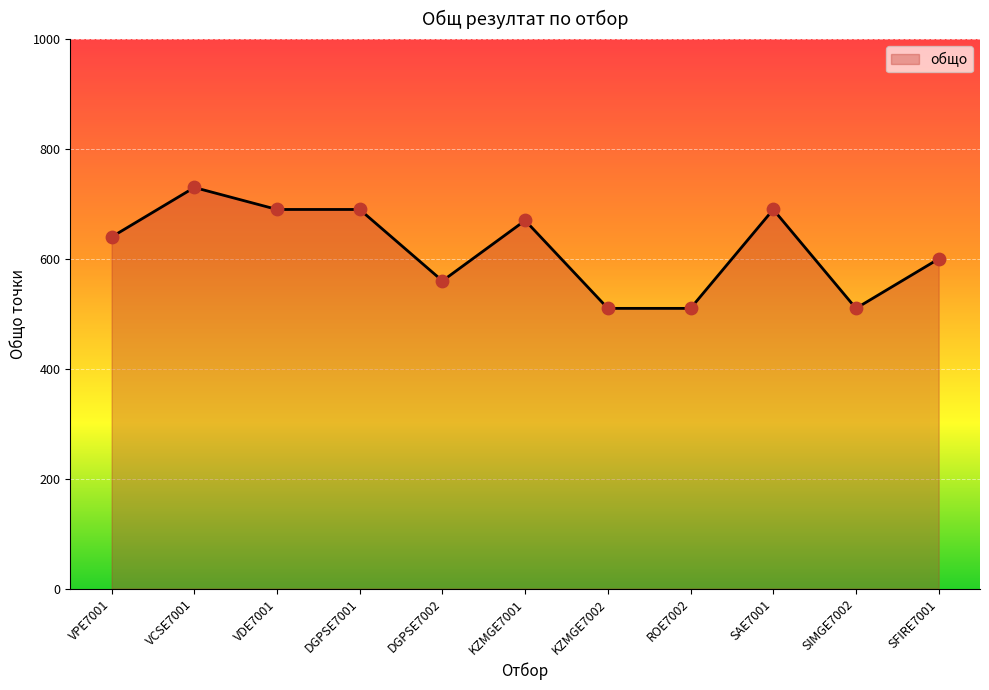

Between SFIRE7001 and VCSE7001, which is larger?

VCSE7001